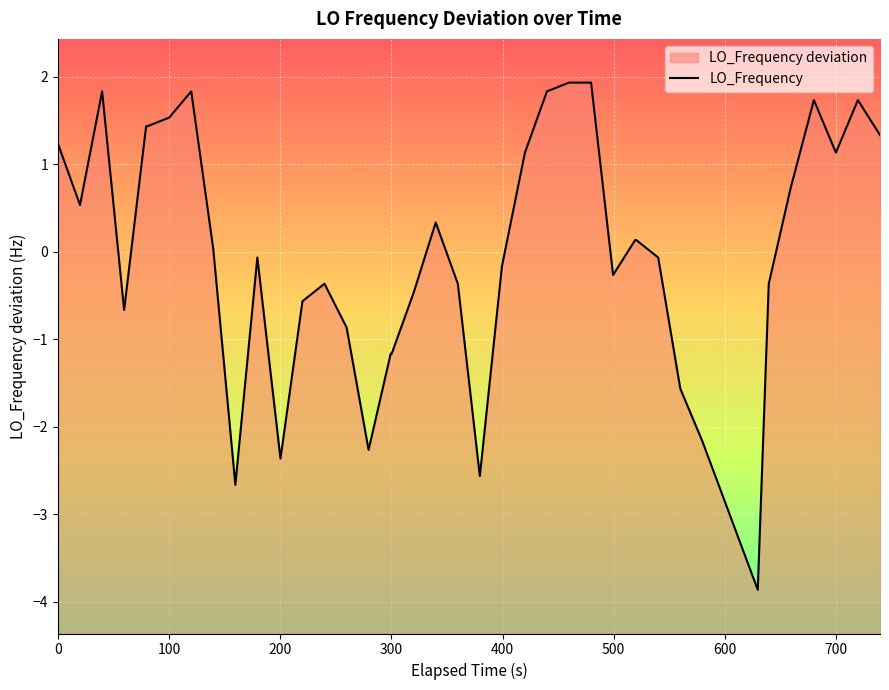

How many points are lower than both their immediate neighbors (excluding endpoints)?

9